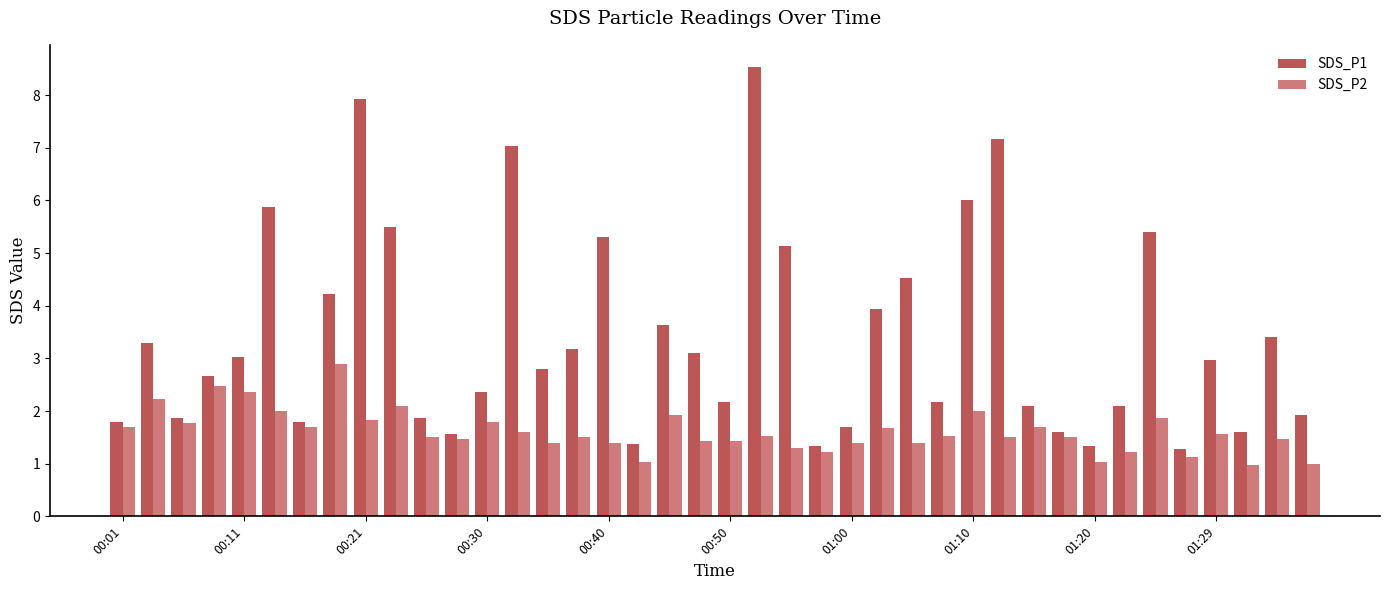

Does the chart contain stacked bars?

No